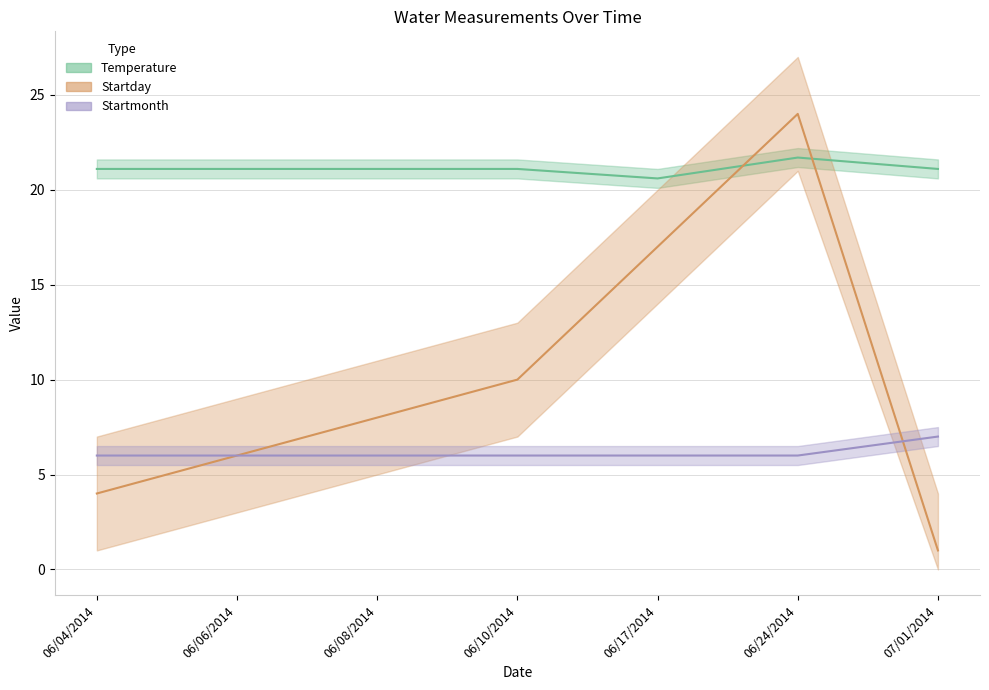

How many categories are shown in the chart?

7